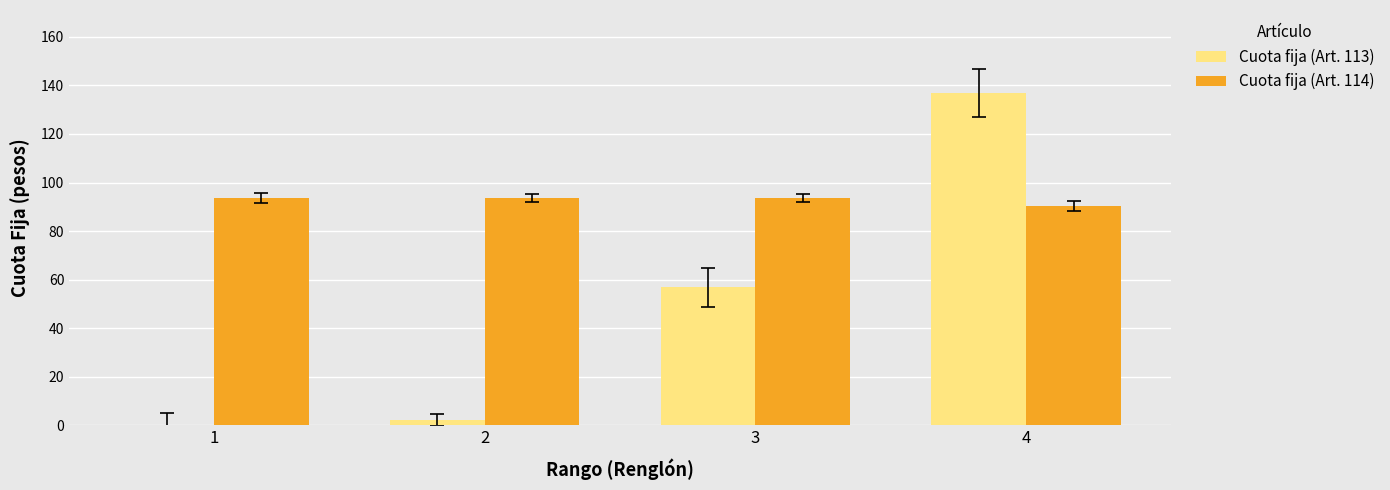

What is the sum of the Cuota fija (Art. 113) values at 3 and 1?

56.9